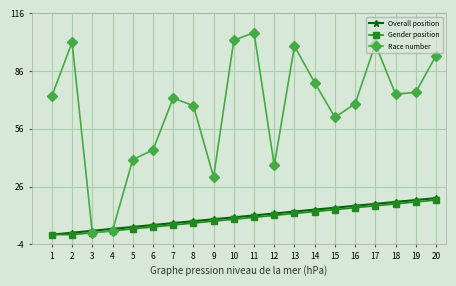

What is the value of the Overall position point at the 16th from the left?

16